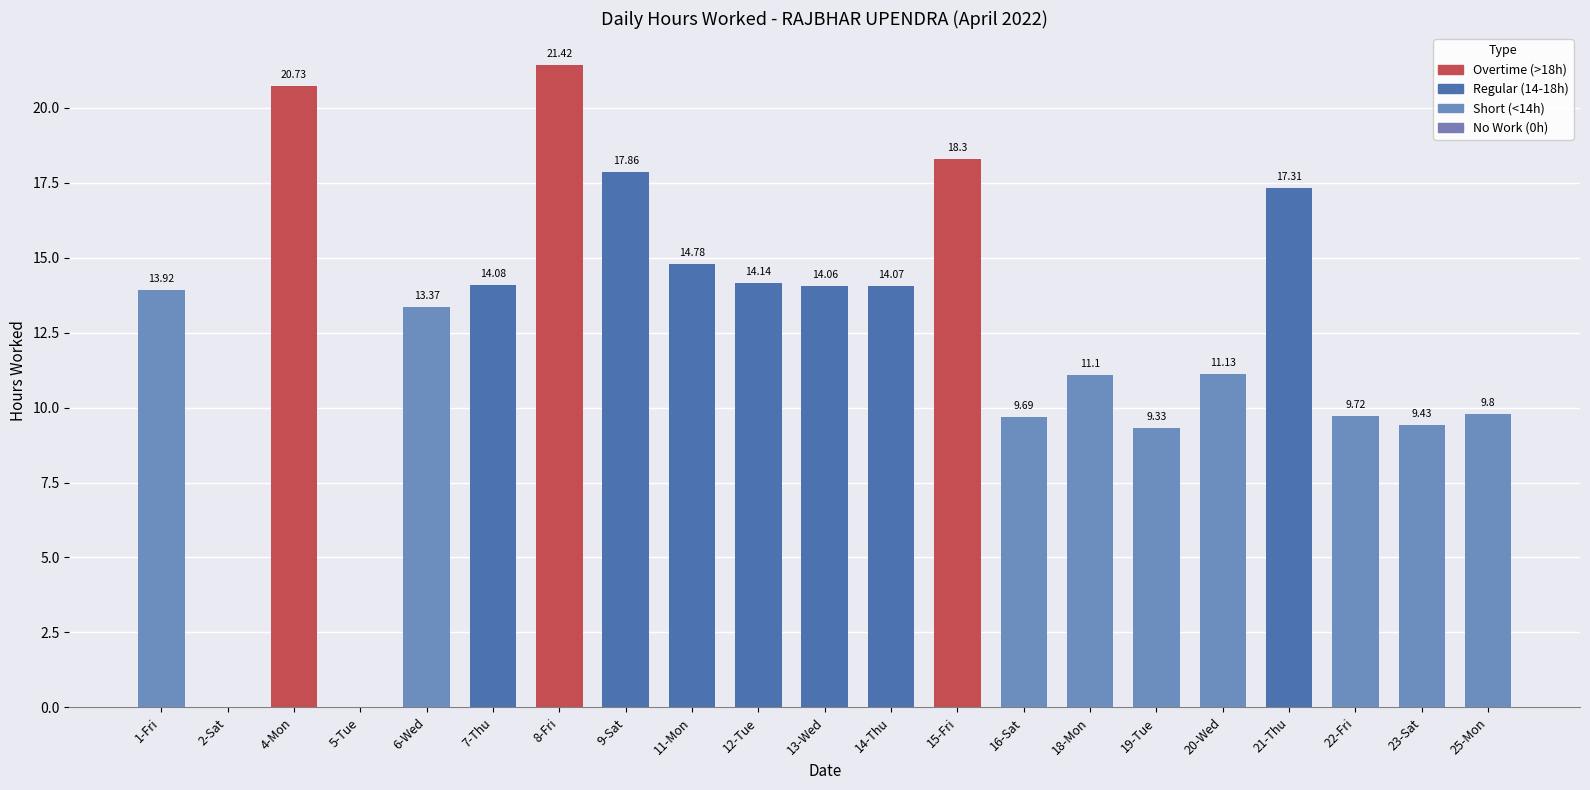

What is the change in value from 19-Tue to 21-Thu?

+8.0